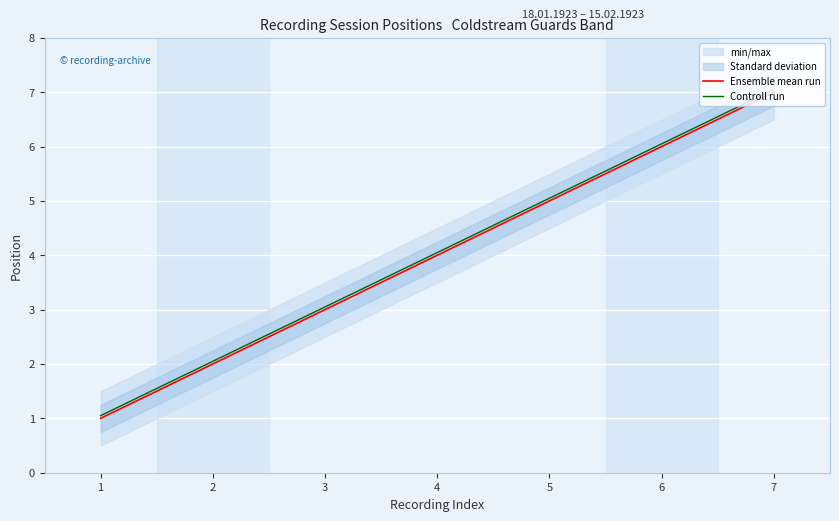

True or false: Ensemble mean run has more than 1 interior local peaks.

False